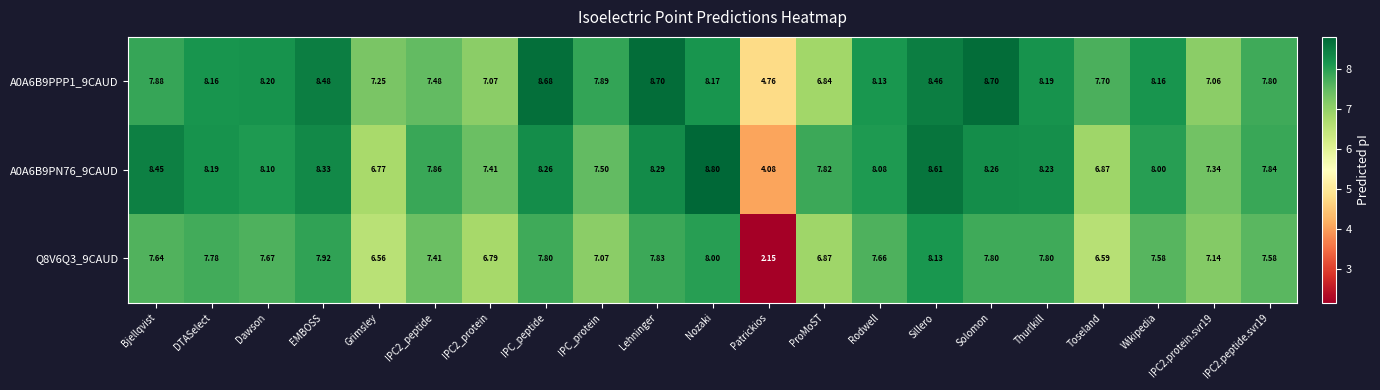

Which series changed the most between Lehninger and Patrickios?

Q8V6Q3_9CAUD